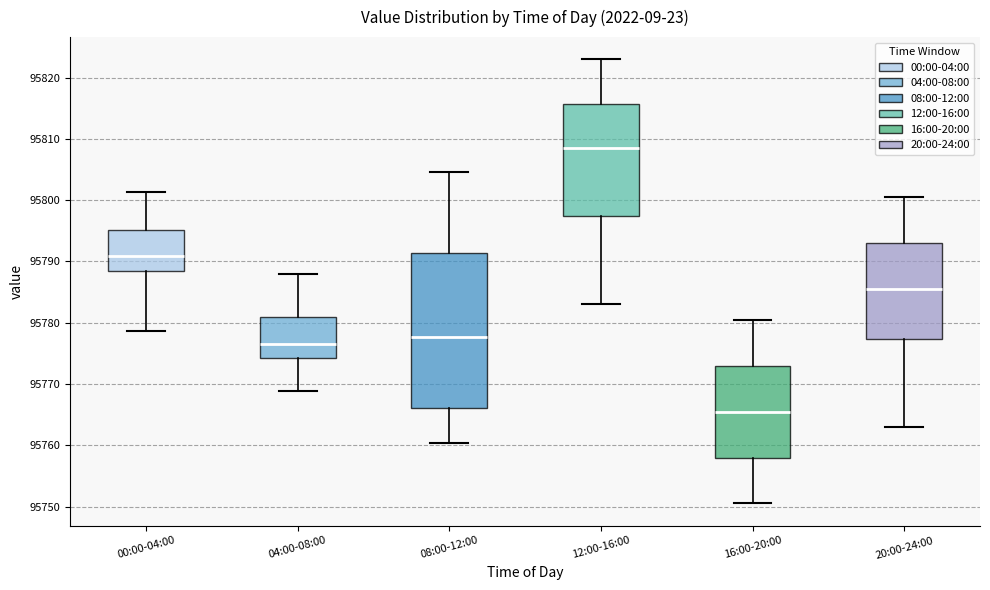

Where does the lower whisker of the box for 20:00-24:00 end on the y-axis? The values are not printed on the chart, so give them approximately, as read against the axis.

95763